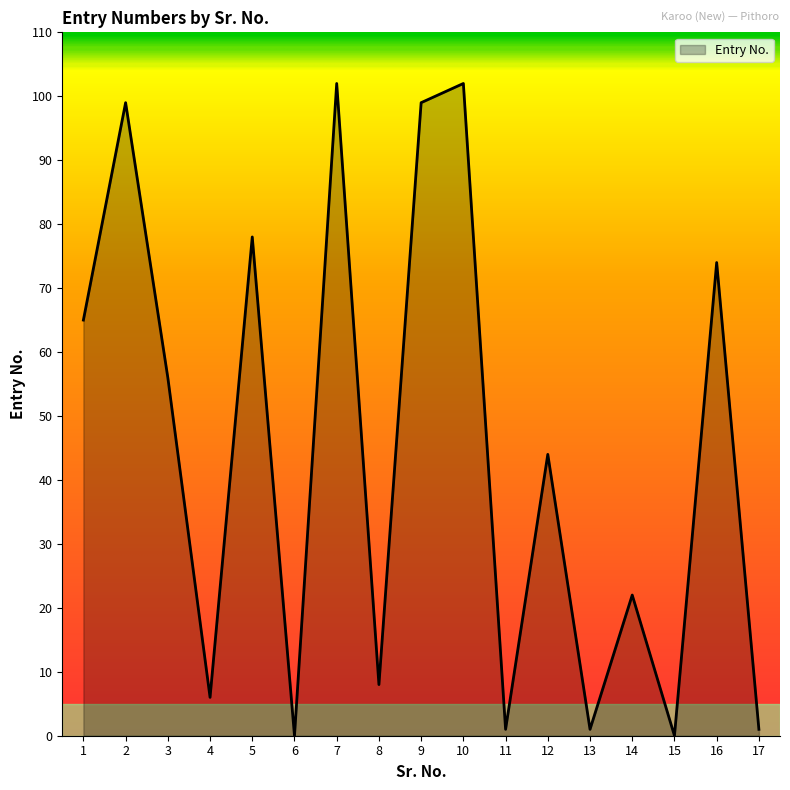

The value at 2 is 99. True or false?

True